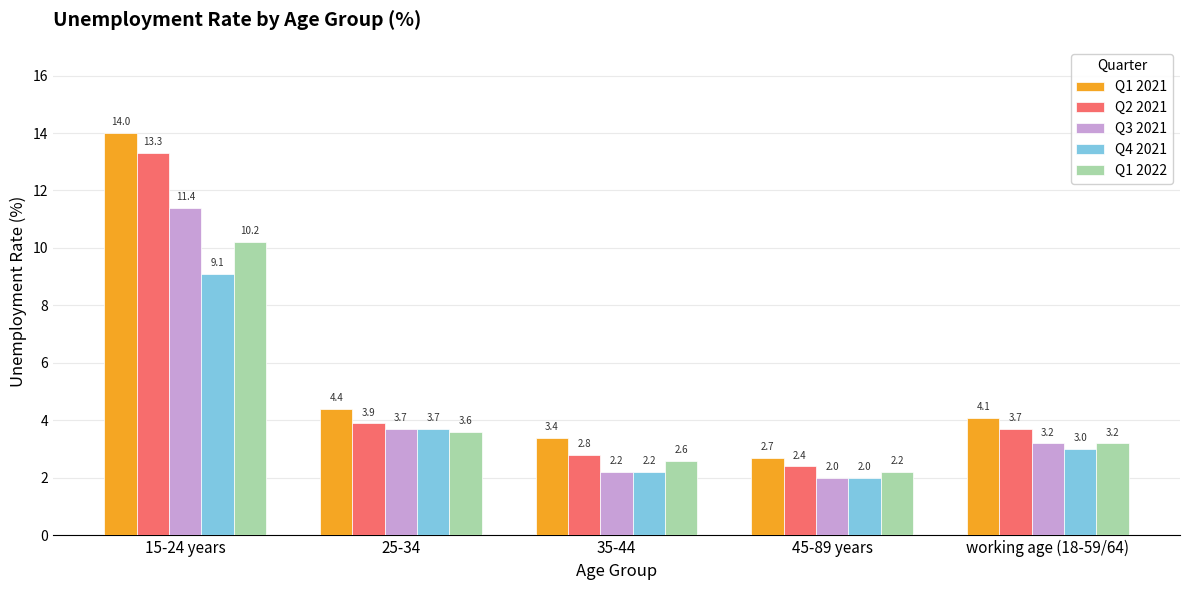

How many groups of bars are there?

5